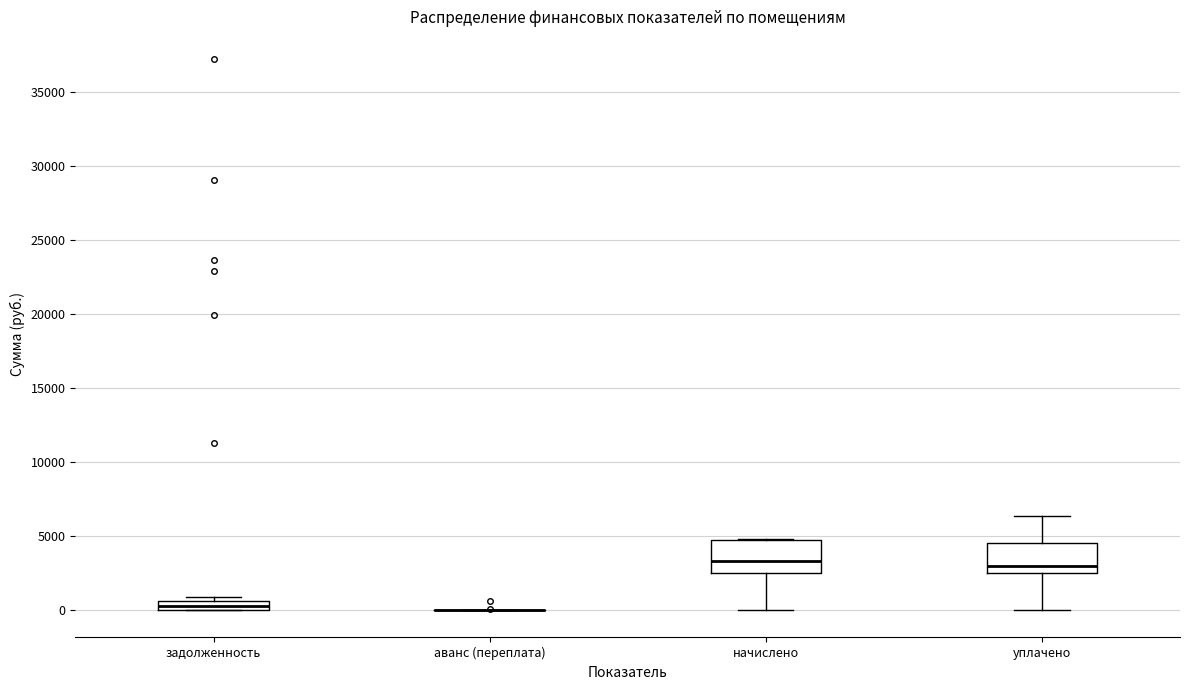

Where is the upper edge of the box for задолженность on the y-axis? The values are not printed on the chart, so give them approximately, as read against the axis.

500